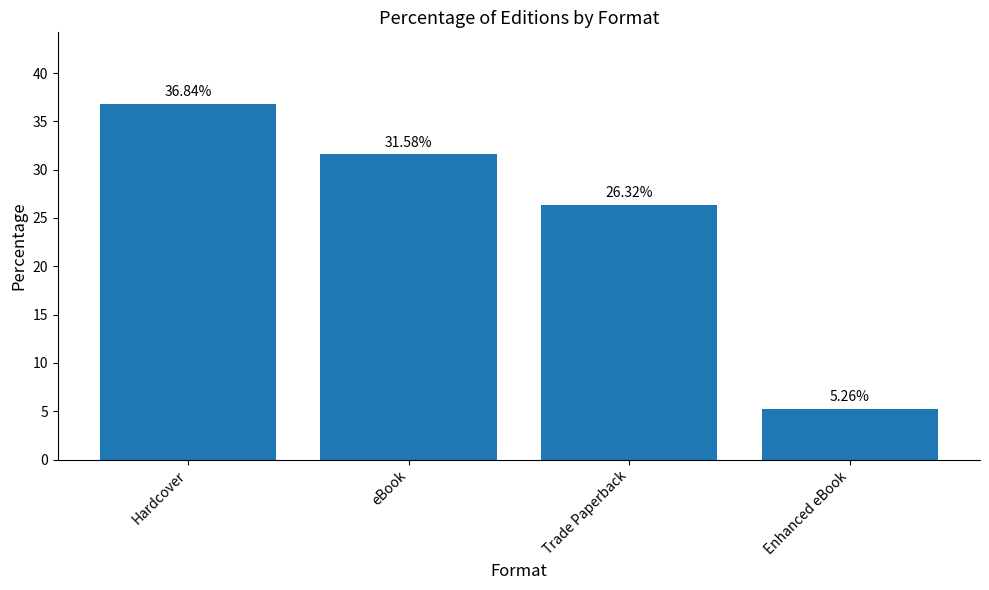

What is the label of the 3rd bar from the right?

eBook